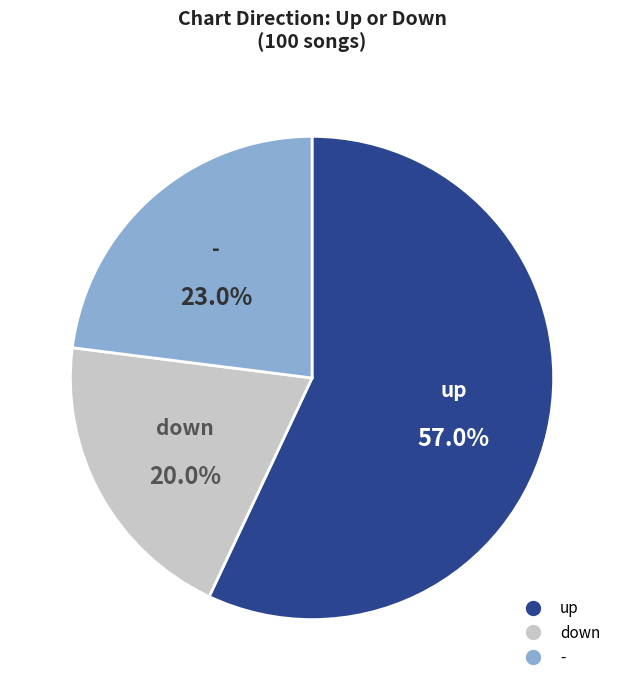

Count the number of slices in the pie.

3